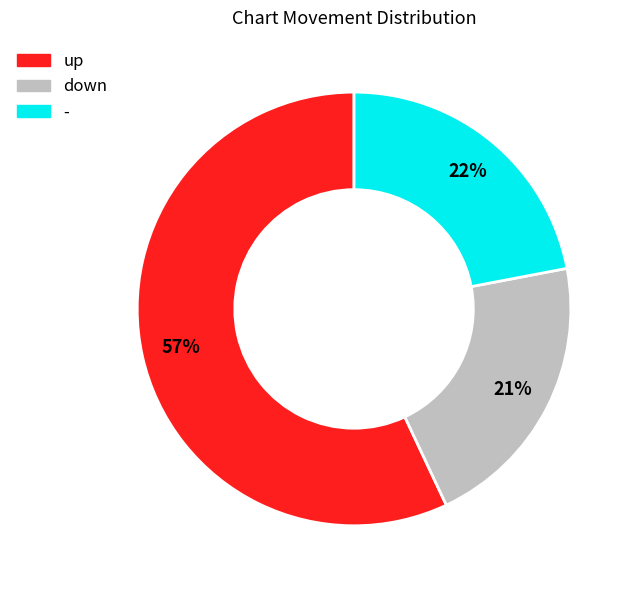

Is it true that down is 21% of the pie?

True